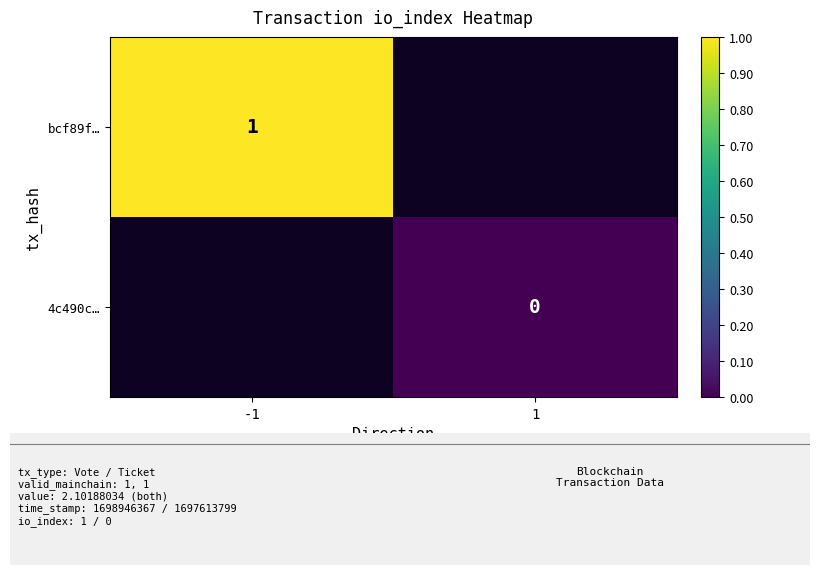

Count the number of categories in the chart.

2